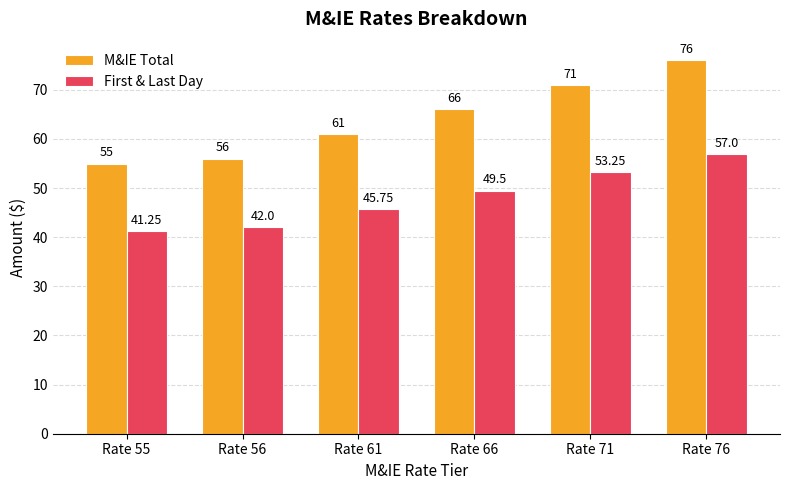

What is the sum of the M&IE Total values at Rate 76 and Rate 55?

131.0